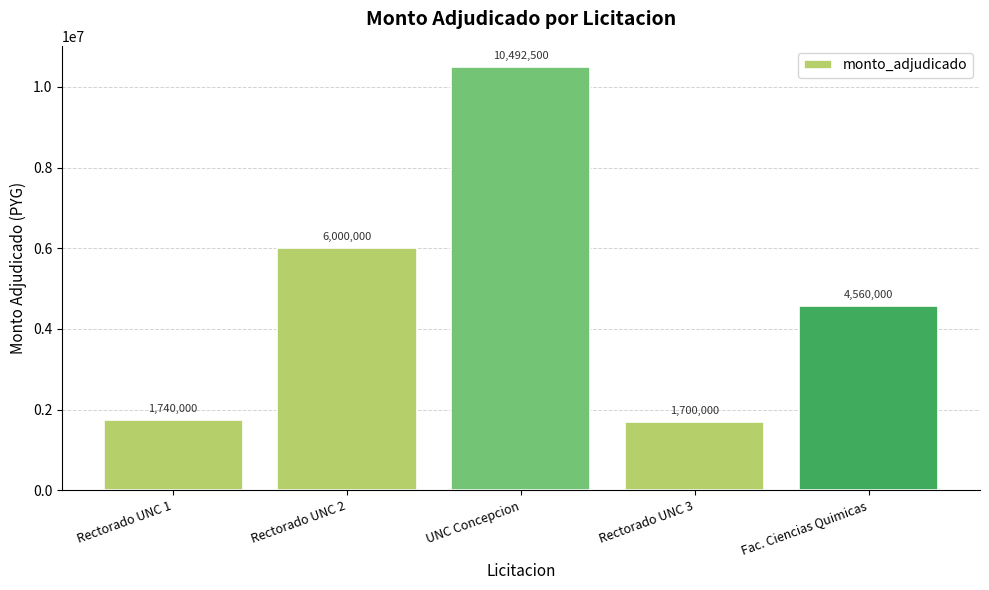

What is the difference between the maximum and minimum values?

8792500